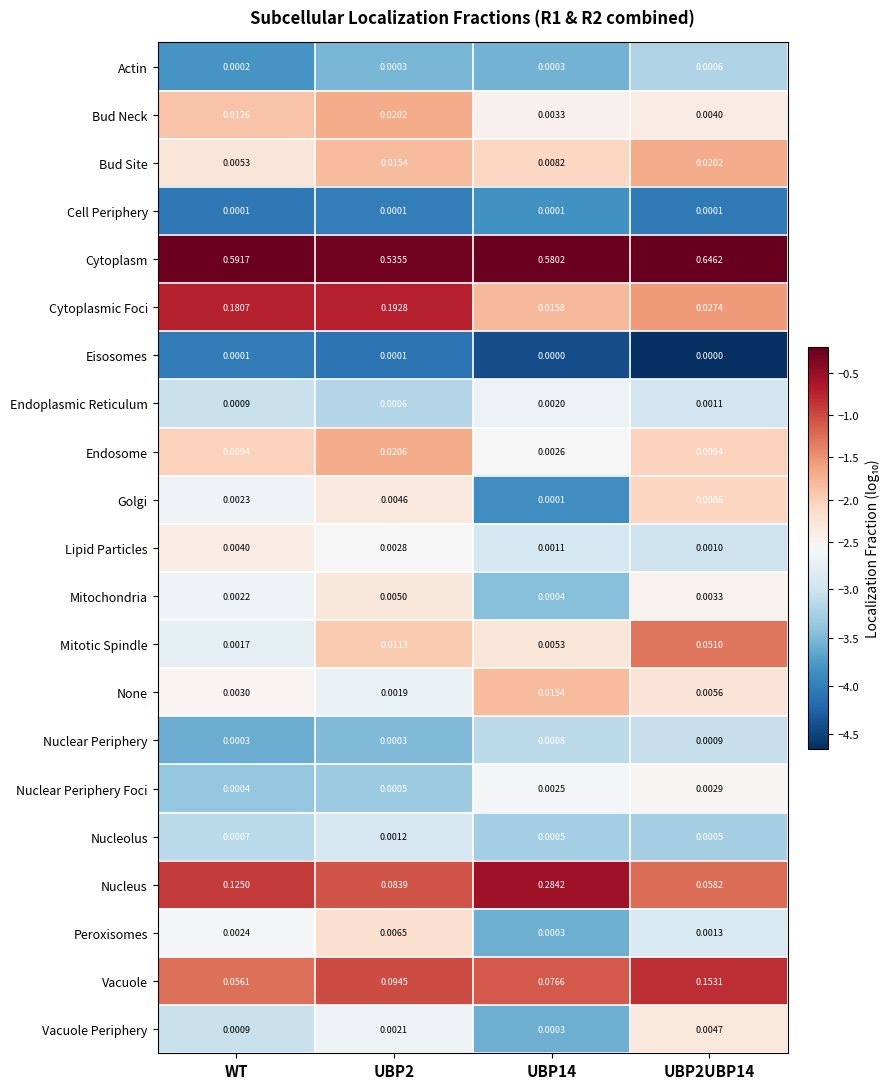

Which series has the largest range (max minus min)?

Nucleus